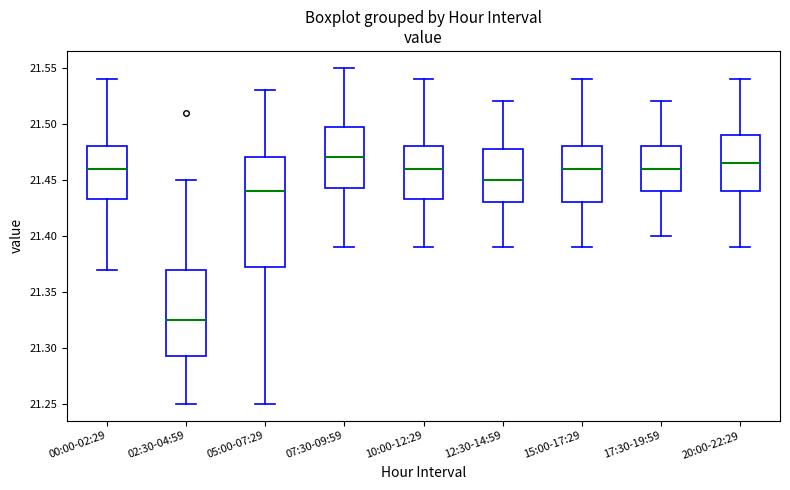

Reading left to right, read every box against the y-axis: the position of its median line, the range the box covers, and the ends of its whiskers. The values are not printed on the chart, so give them approximately, as read against the axis.

00:00-02:29: median 21.460, box 21.435 to 21.480, whiskers 21.370 to 21.540
02:30-04:59: median 21.325, box 21.295 to 21.370, whiskers 21.250 to 21.450
05:00-07:29: median 21.440, box 21.375 to 21.470, whiskers 21.250 to 21.530
07:30-09:59: median 21.470, box 21.445 to 21.500, whiskers 21.390 to 21.550
10:00-12:29: median 21.460, box 21.435 to 21.480, whiskers 21.390 to 21.540
12:30-14:59: median 21.450, box 21.430 to 21.480, whiskers 21.390 to 21.520
15:00-17:29: median 21.460, box 21.430 to 21.480, whiskers 21.390 to 21.540
17:30-19:59: median 21.460, box 21.440 to 21.480, whiskers 21.400 to 21.520
20:00-22:29: median 21.465, box 21.440 to 21.490, whiskers 21.390 to 21.540